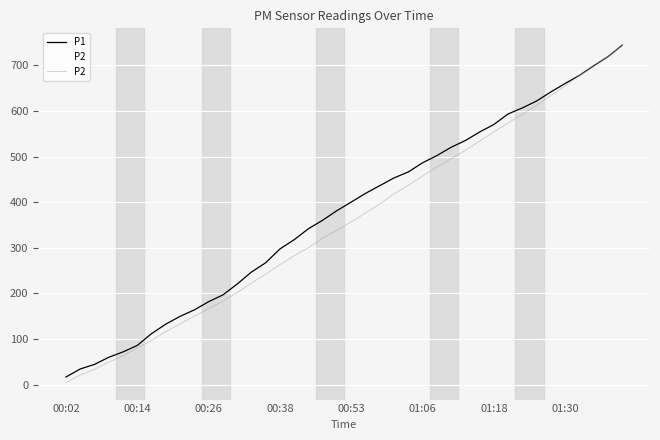

True or false: P2 and P1 intersect in this chart.

False